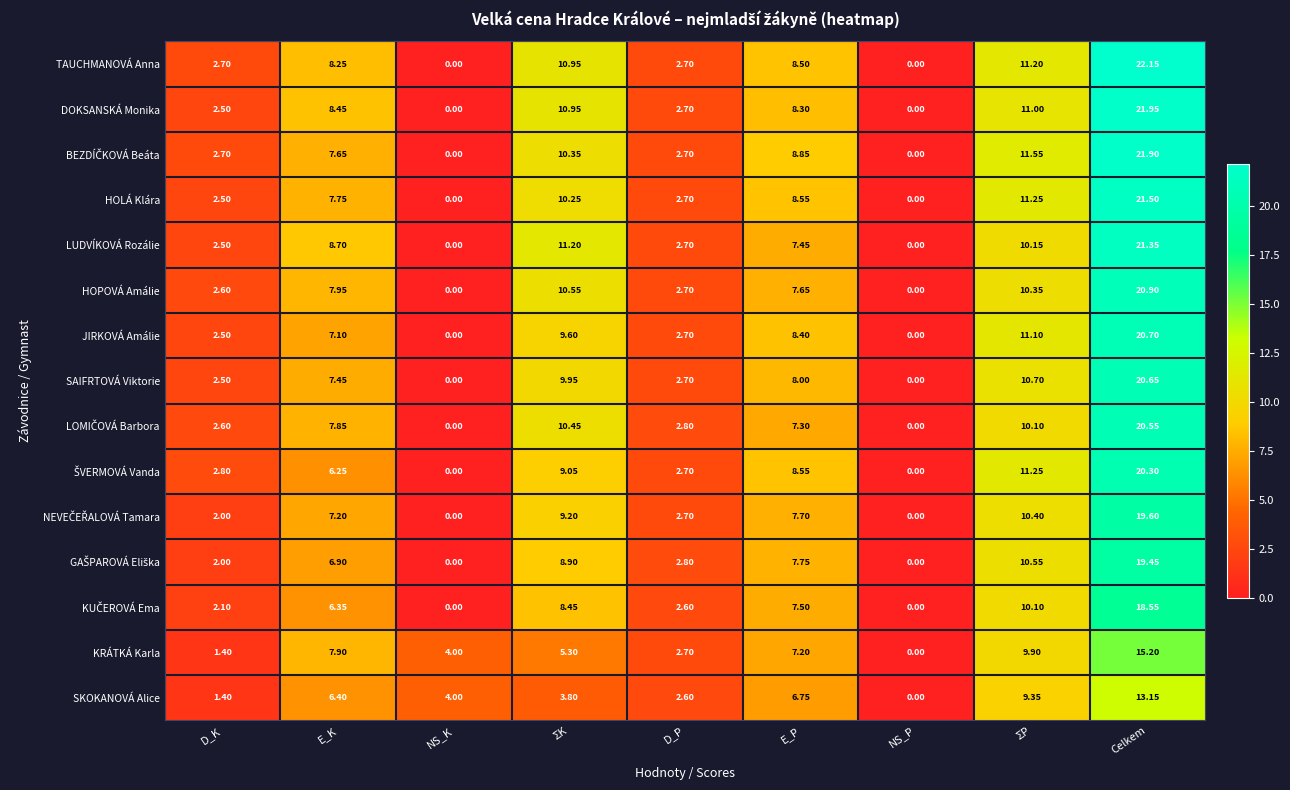

Which series has the largest range (max minus min)?

TAUCHMANOVÁ Anna